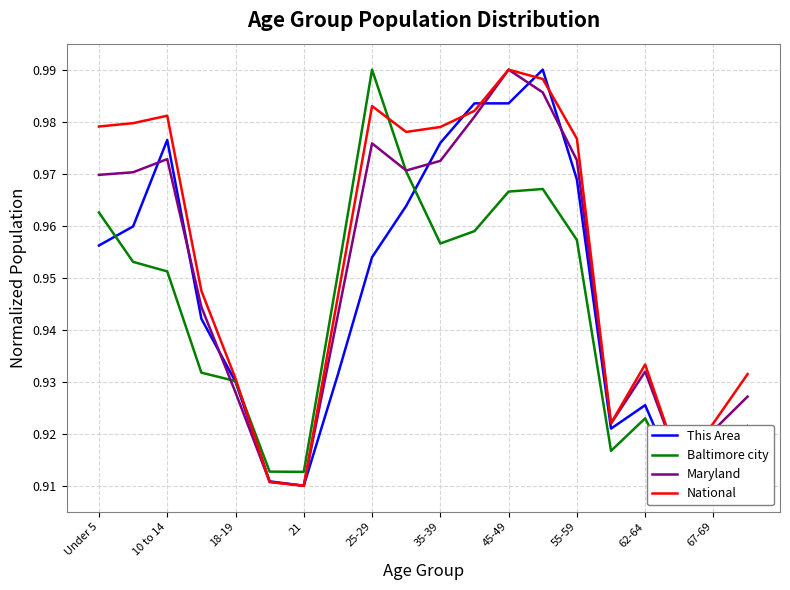

True or false: This Area has a value of 0.3 at 35-39.

False